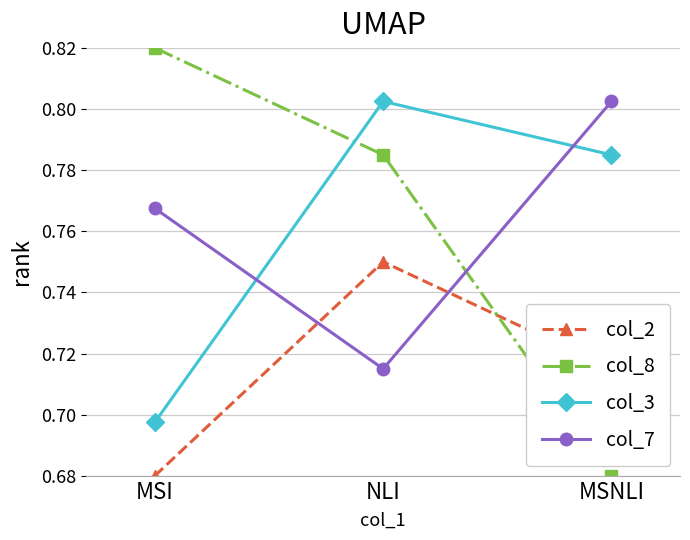

Count the number of categories in the chart.

3